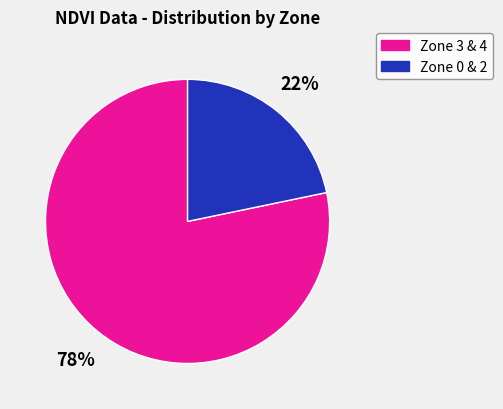

To the nearest percent, what is the average slice percentage?

50%